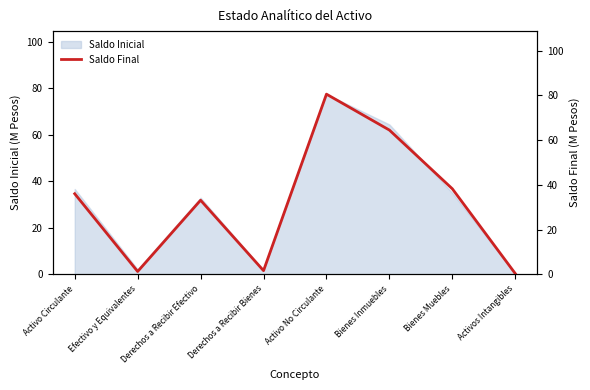

Where is the data nearest to the value 40?

Bienes Muebles